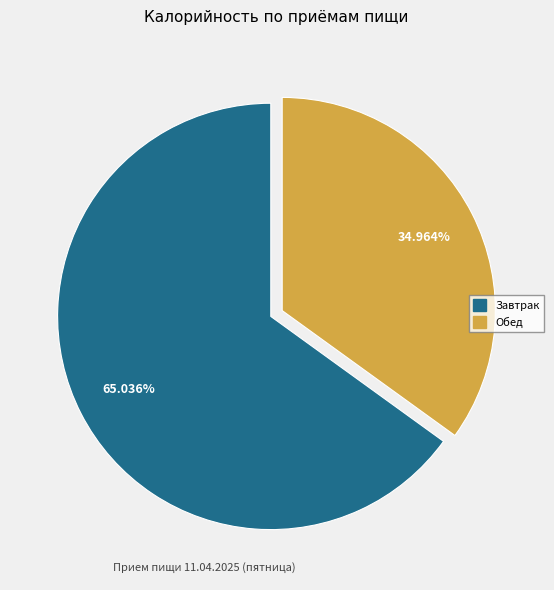

How many slices are in this pie chart?

2